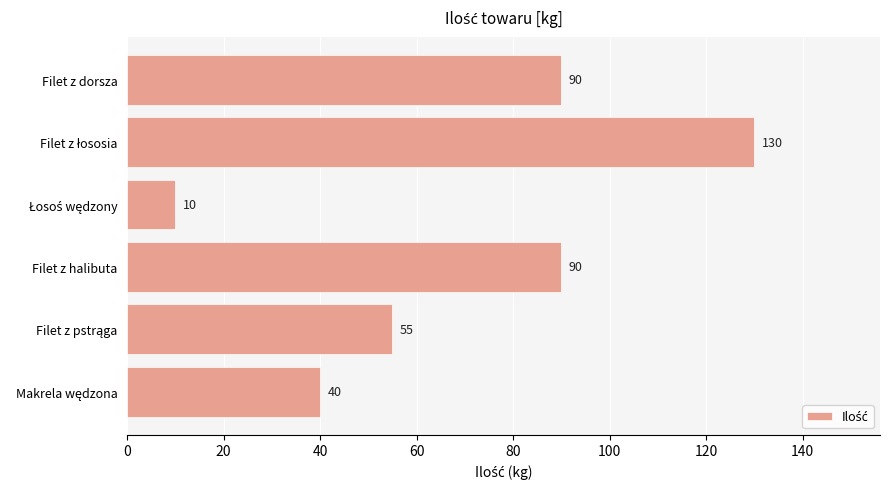

The value at Filet z dorsza is 125. True or false?

False